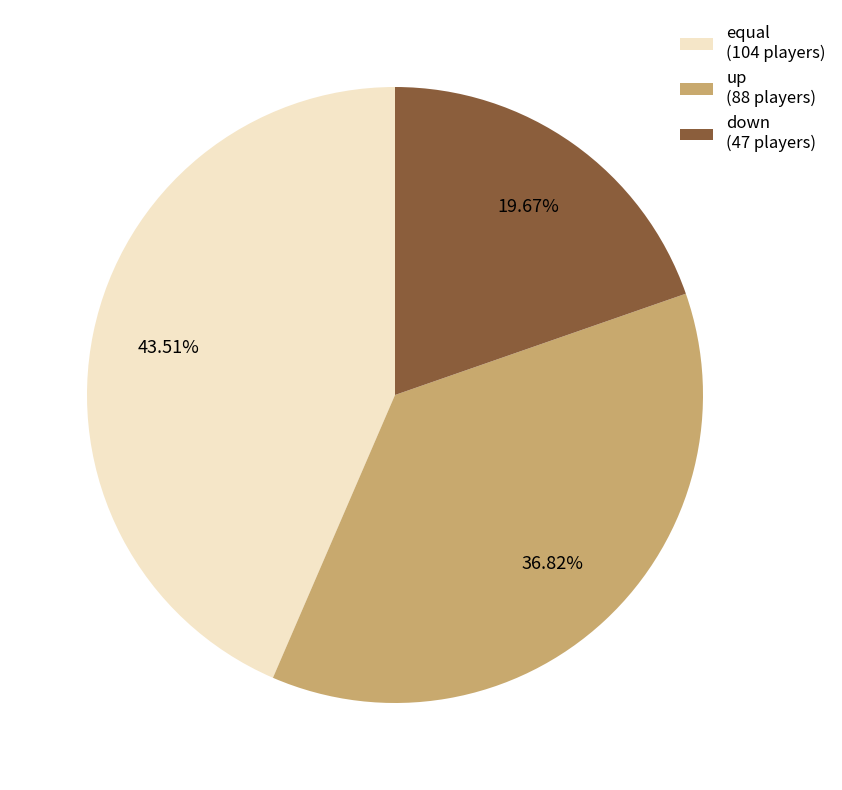

What is the largest slice in the pie chart?

equal (104 players)